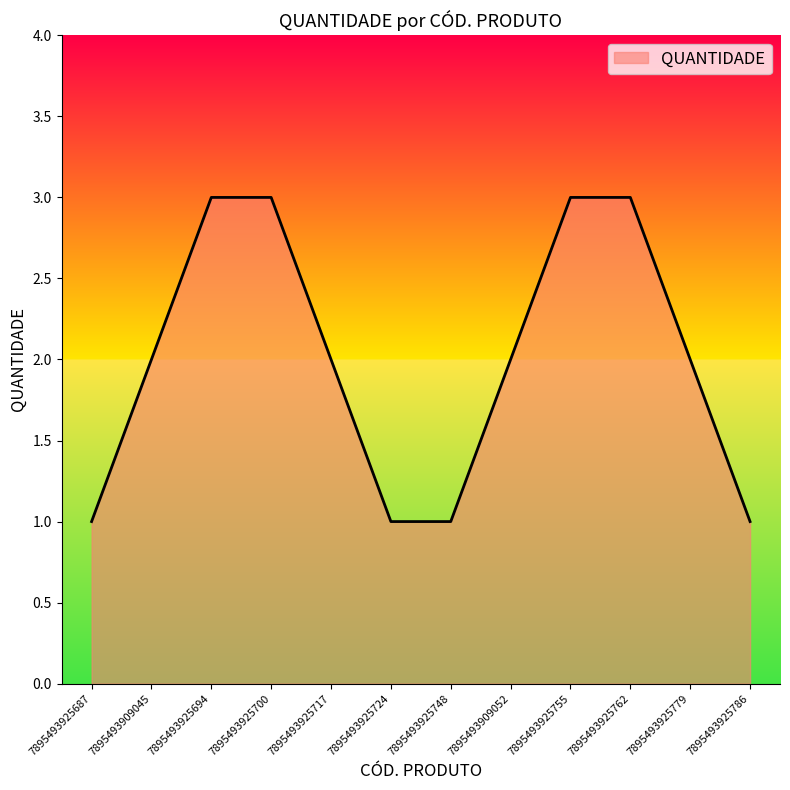

What is the ratio of the value at 7895493909052 to the value at 7895493925748?

2.0